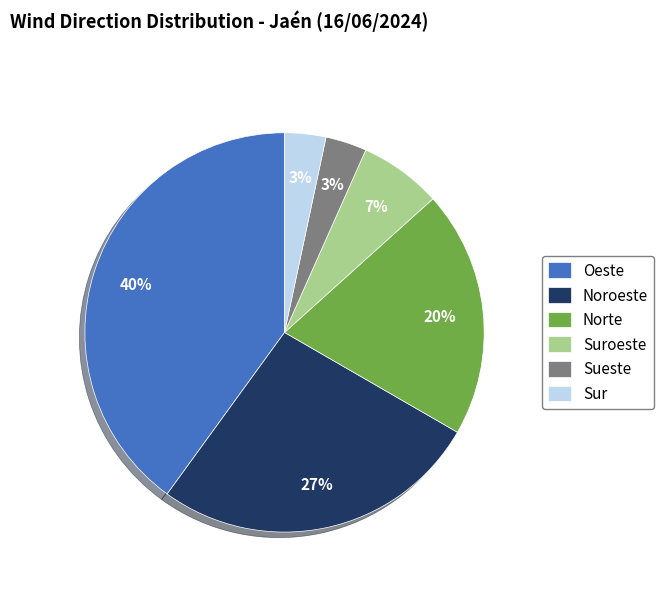

Between Oeste and Sueste, which is larger?

Oeste